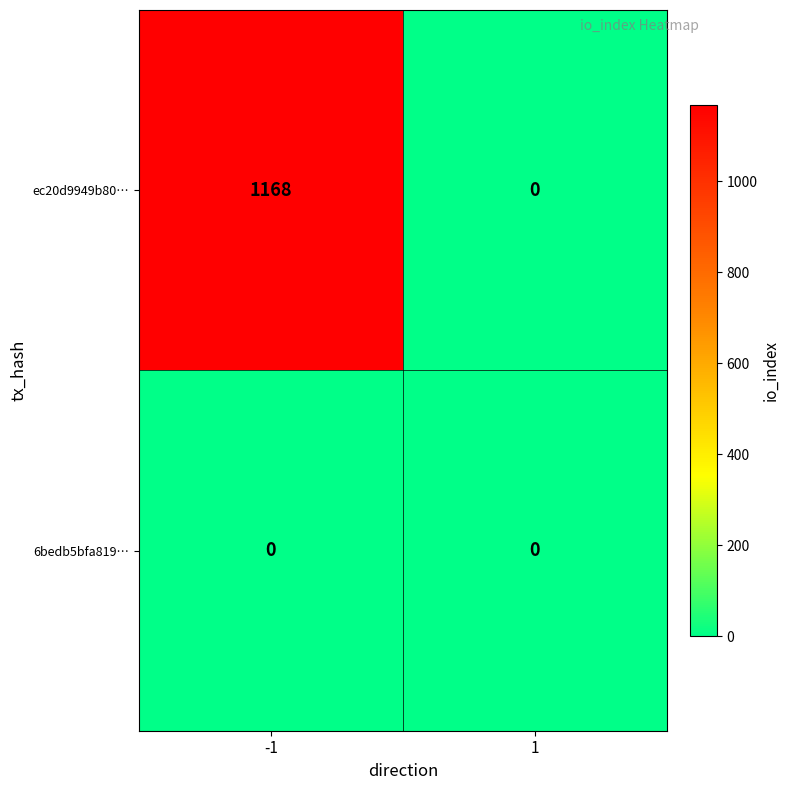

Reading left to right, list all the values displayed in this chart.

ec20d9949b80…: -1=1168	1=0
6bedb5bfa819…: -1=0	1=0